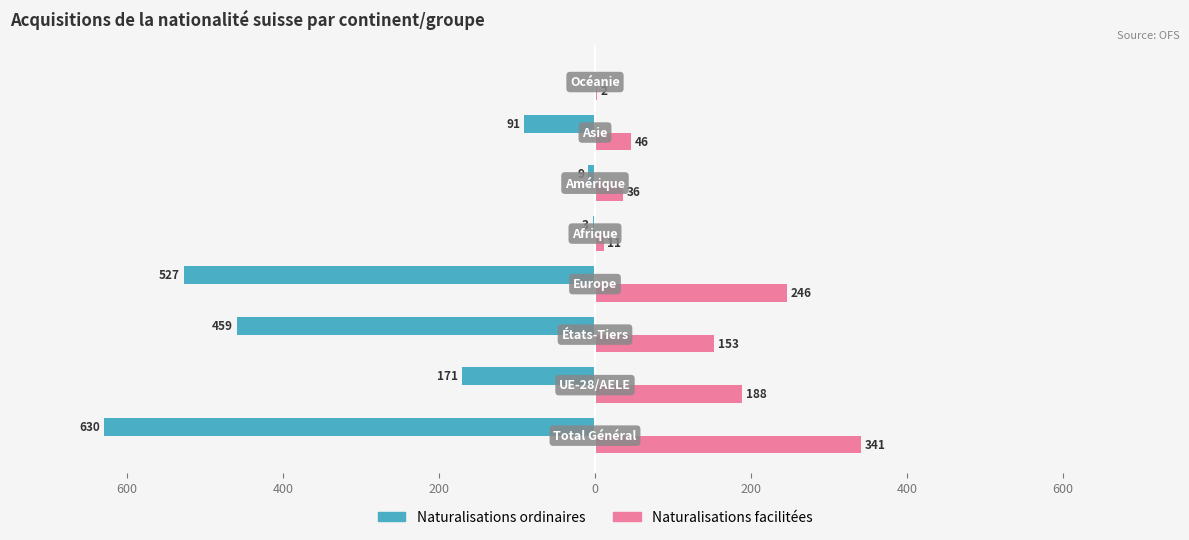

What are all the series names shown in the legend?

Naturalisations ordinaires, Naturalisations facilitées